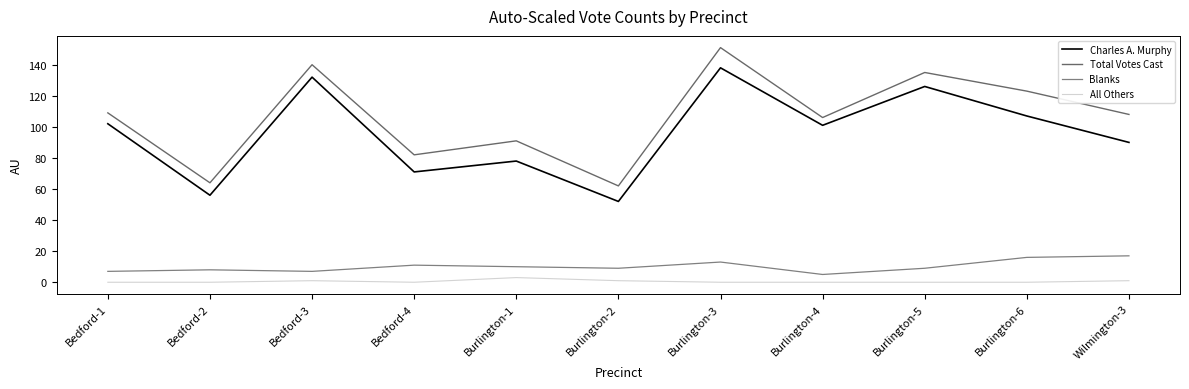

How many lines are shown in the chart?

4